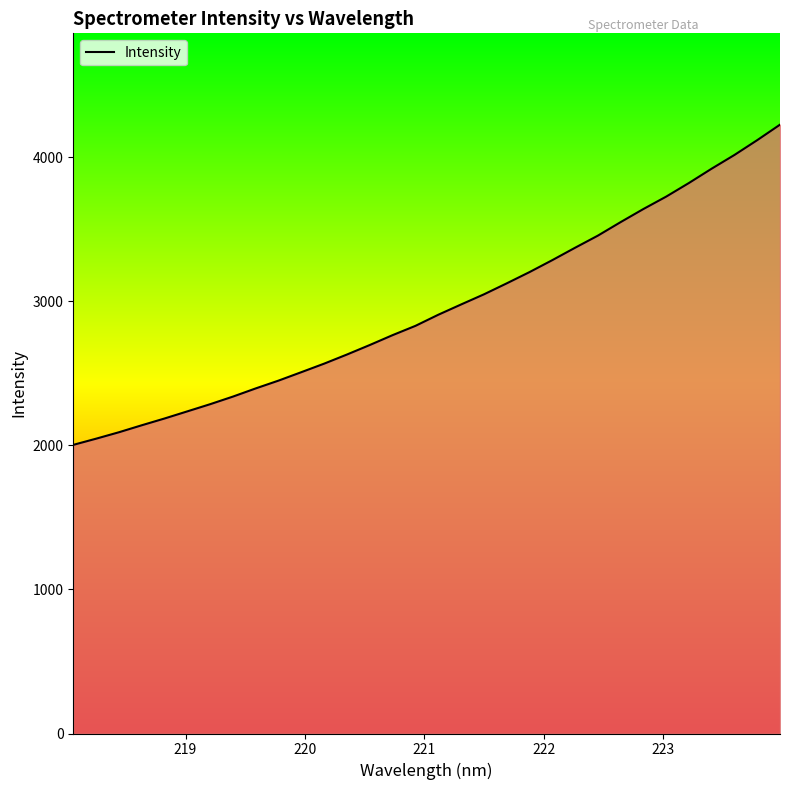

What is the difference between the maximum and minimum values?

2223.1